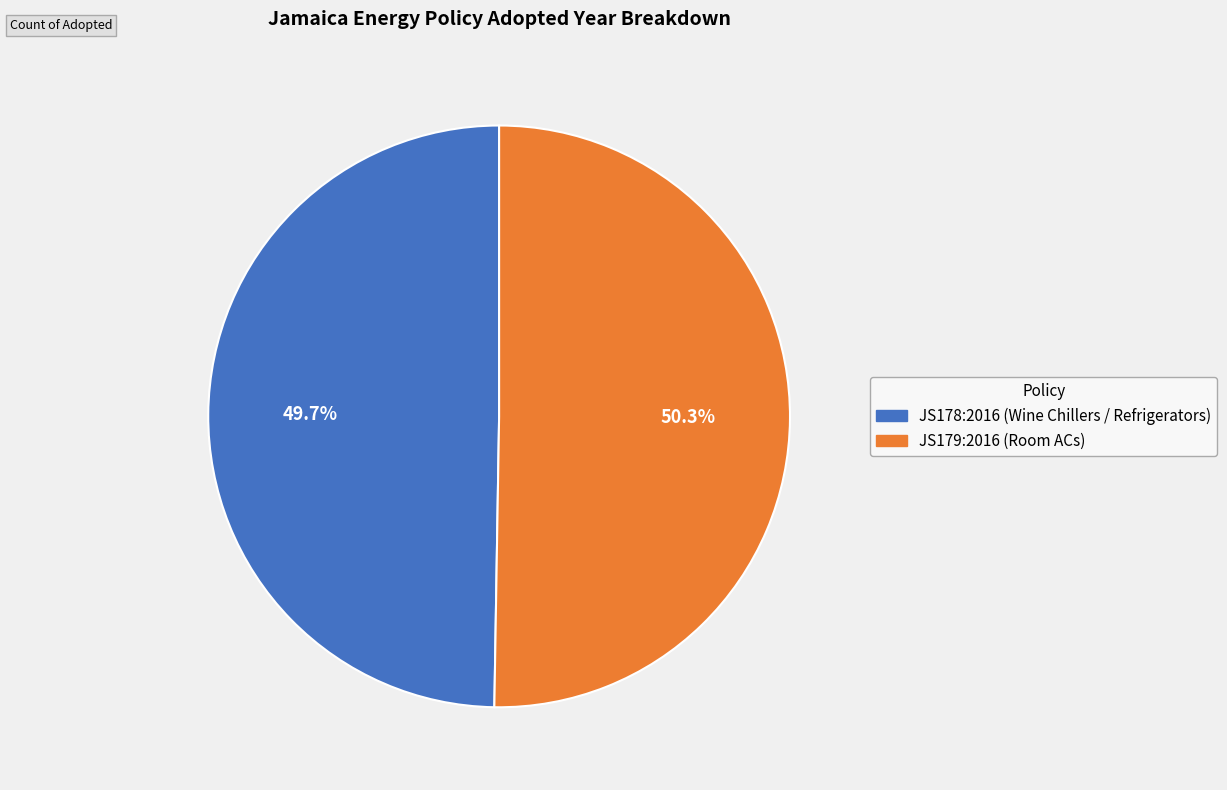

Which slice represents more than half of the pie?

JS179:2016 (Room ACs)